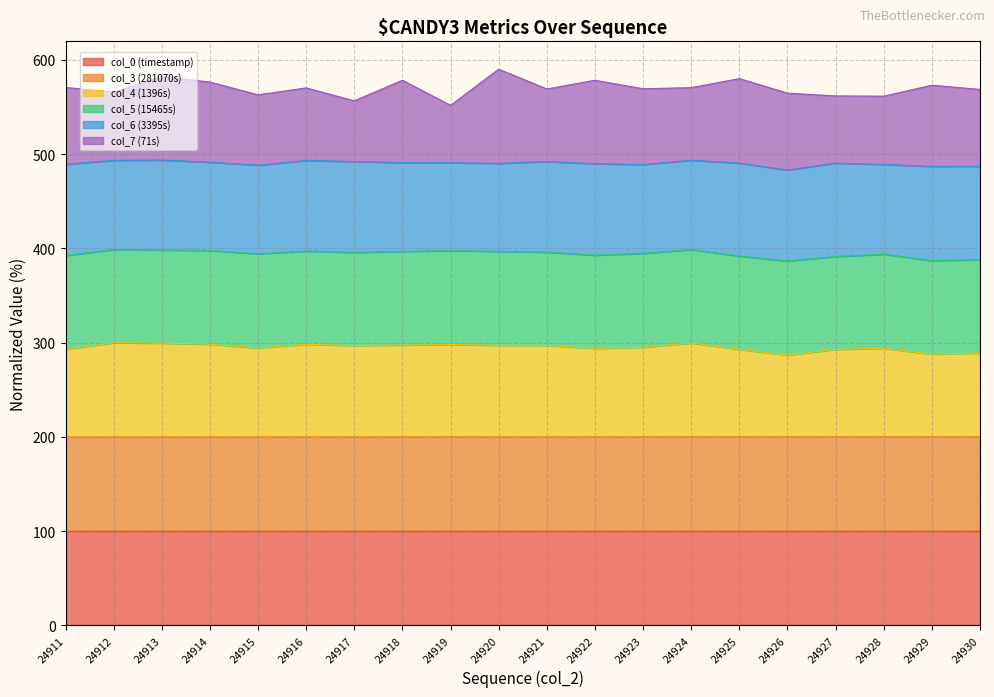

Where is col_4 (1396s) nearest to the value 293?

24911